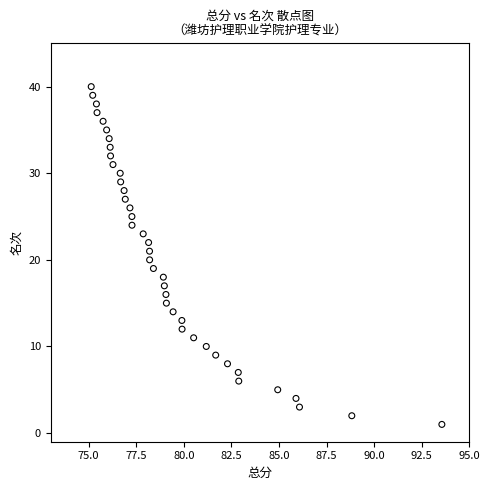

What is the range of Y values (max minus min)?

39